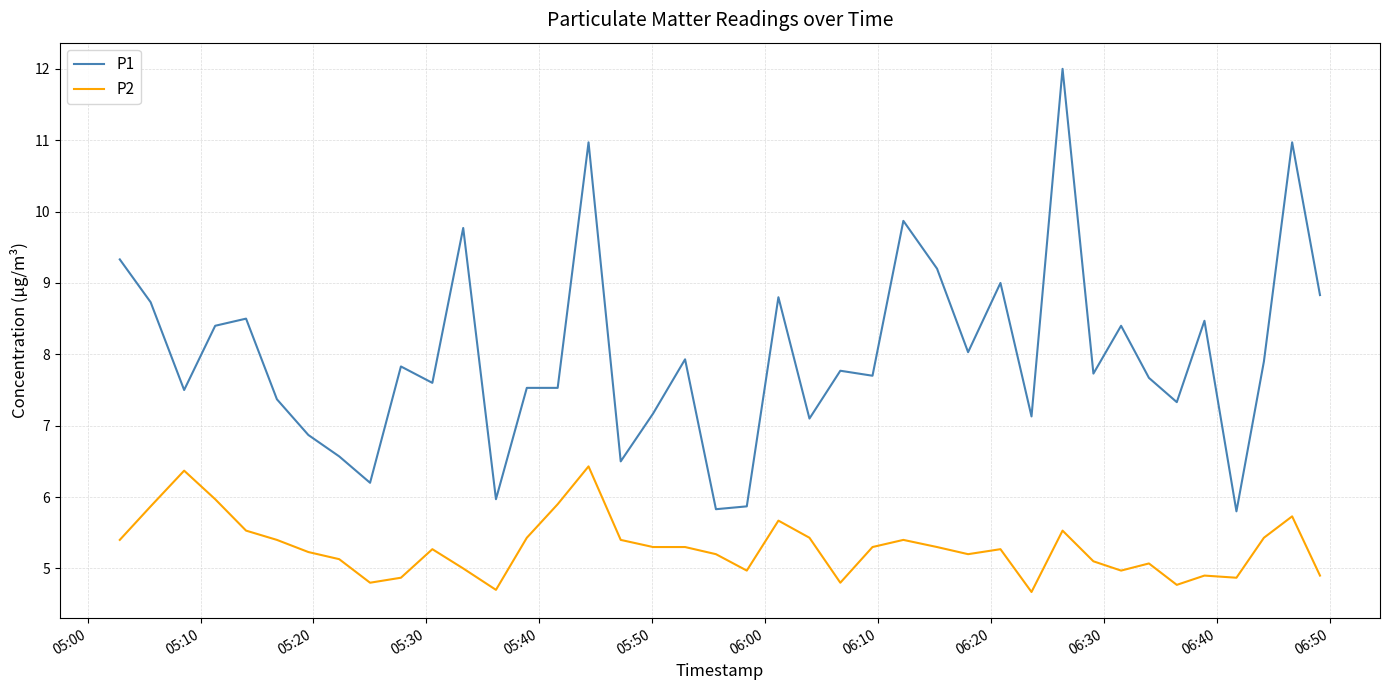

True or false: P1 and P2 intersect in this chart.

False